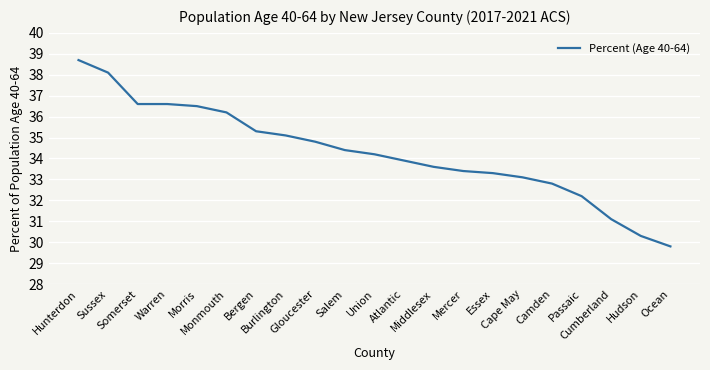

What is the difference between the maximum and minimum values?

8.9